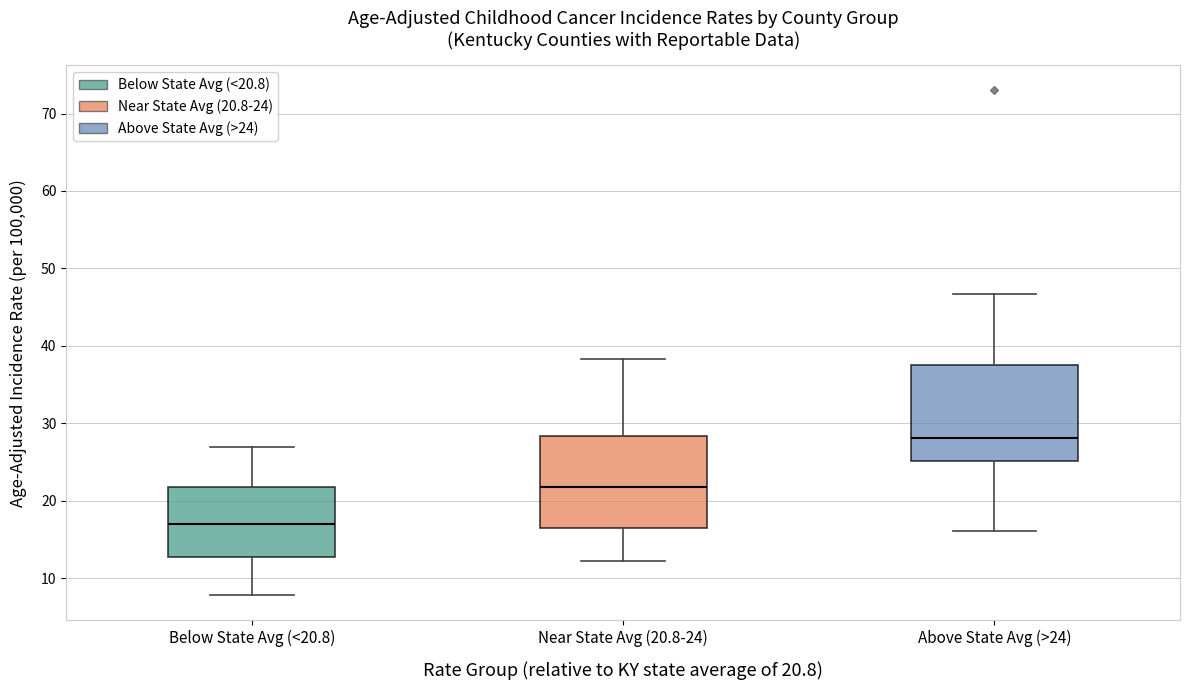

Reading left to right, read every box against the y-axis: the position of its median line, the range the box covers, and the ends of its whiskers. The values are not printed on the chart, so give them approximately, as read against the axis.

Below State Avg (<20.8): median 17, box 13 to 22, whiskers 8 to 27
Near State Avg (20.8-24): median 22, box 17 to 28, whiskers 12 to 38
Above State Avg (>24): median 28, box 25 to 38, whiskers 16 to 47